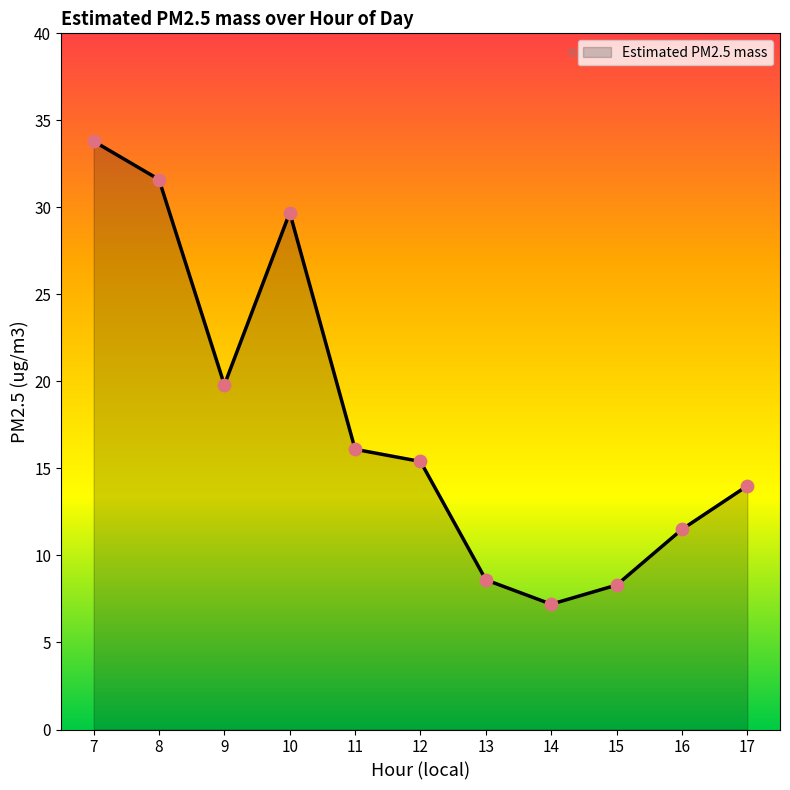

What is the change in value from 12 to 13?

-6.8